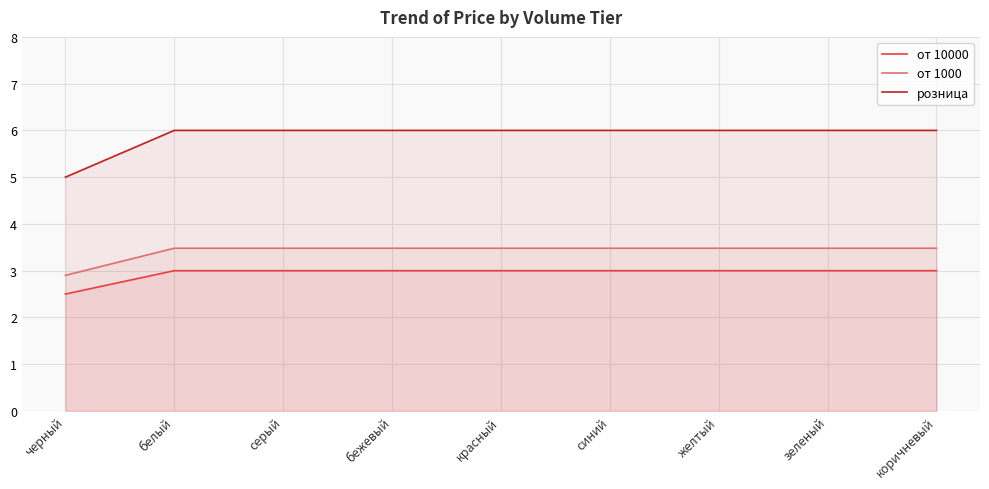

What is the spread (max minus min) of values at белый?

3.0